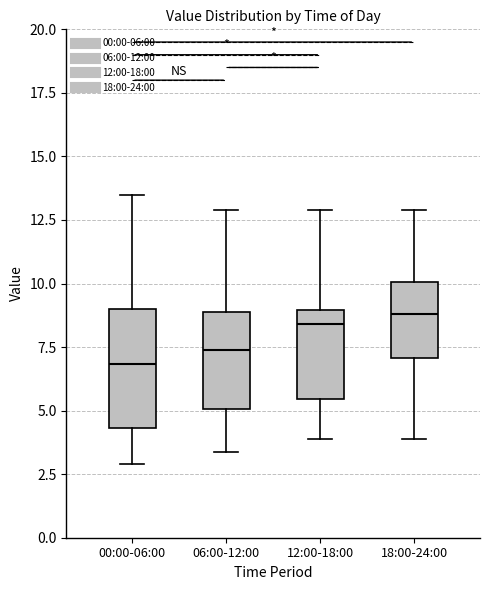

Reading left to right, transcribe this box plot: for each box, give where its median line is, the range the box spans, and where its two whiskers end, as read against the y-axis. The values are not printed on the chart, so give them approximately, as read against the axis.

00:00-06:00: median 7.0, box 4.5 to 9.0, whiskers 3.0 to 13.5
06:00-12:00: median 7.5, box 5.0 to 9.0, whiskers 3.5 to 13.0
12:00-18:00: median 8.5, box 5.5 to 9.0, whiskers 4.0 to 13.0
18:00-24:00: median 9.0, box 7.0 to 10.0, whiskers 4.0 to 13.0